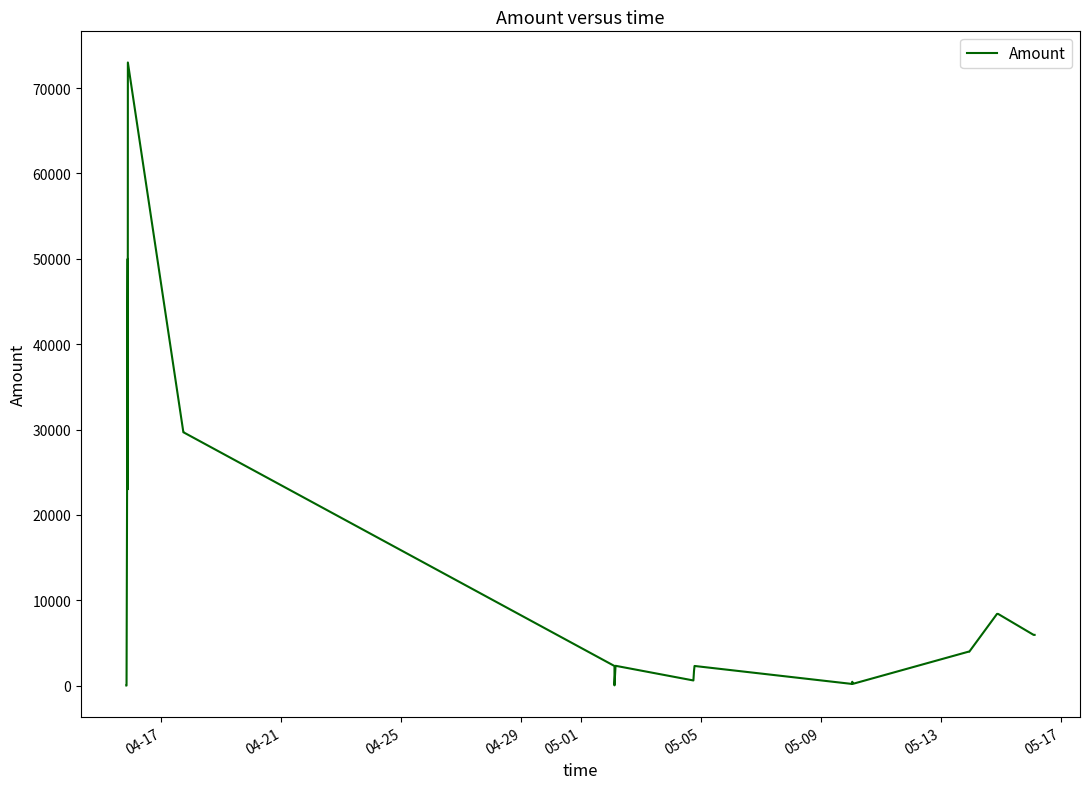

How many values exceed 2318?

11